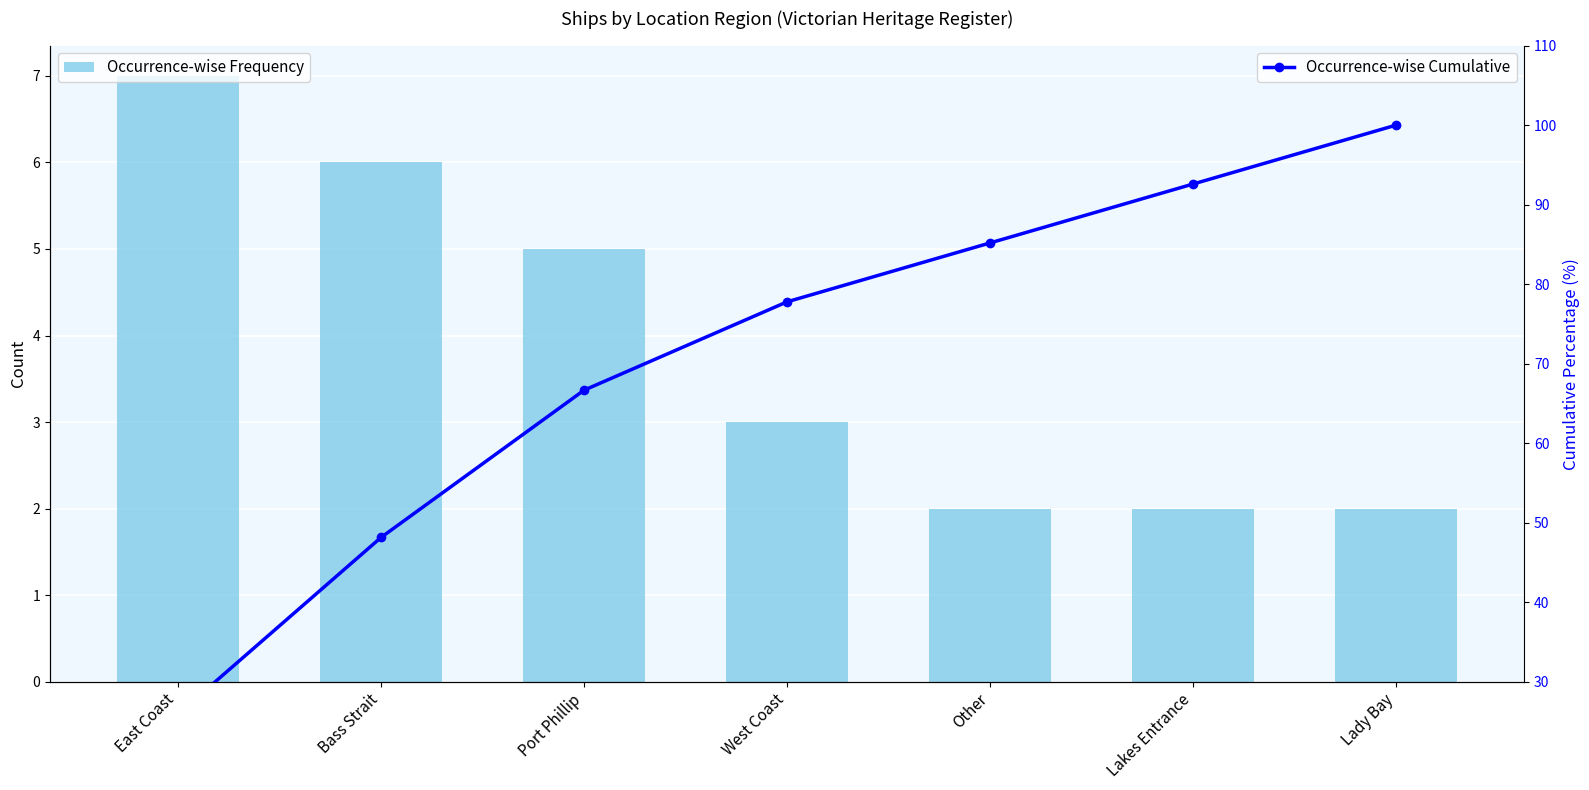

What is the sum of all Occurrence-wise Cumulative values?

496.3